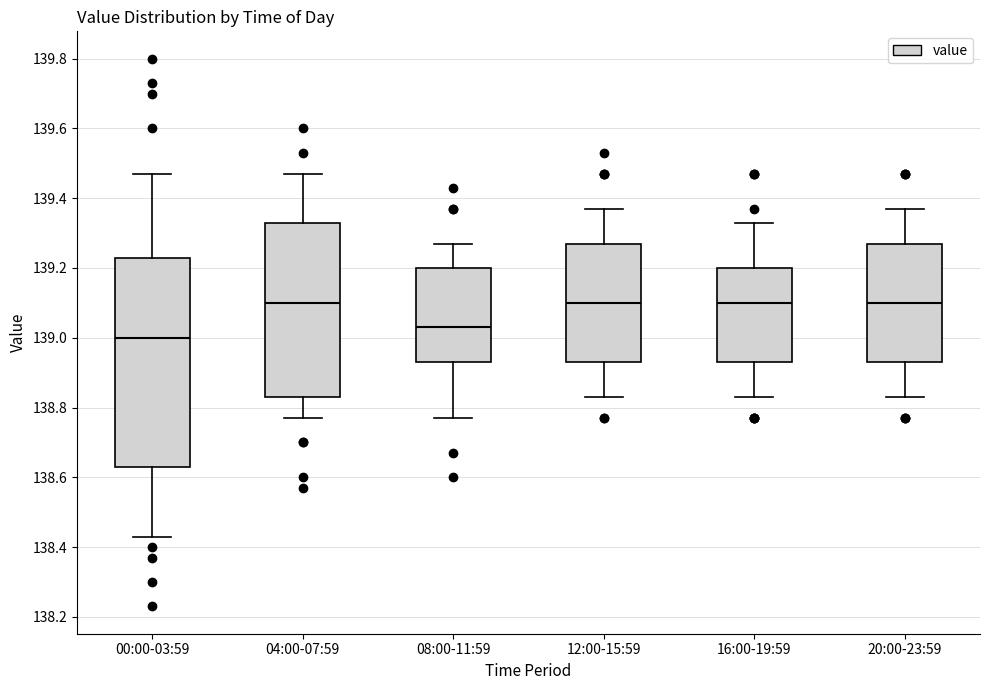

Reading left to right, read every box against the y-axis: the position of its median line, the range the box covers, and the ends of its whiskers. The values are not printed on the chart, so give them approximately, as read against the axis.

00:00-03:59: median 139.00, box 138.64 to 139.24, whiskers 138.44 to 139.48
04:00-07:59: median 139.10, box 138.84 to 139.34, whiskers 138.78 to 139.48
08:00-11:59: median 139.04, box 138.94 to 139.20, whiskers 138.78 to 139.28
12:00-15:59: median 139.10, box 138.94 to 139.28, whiskers 138.84 to 139.38
16:00-19:59: median 139.10, box 138.94 to 139.20, whiskers 138.84 to 139.34
20:00-23:59: median 139.10, box 138.94 to 139.28, whiskers 138.84 to 139.38